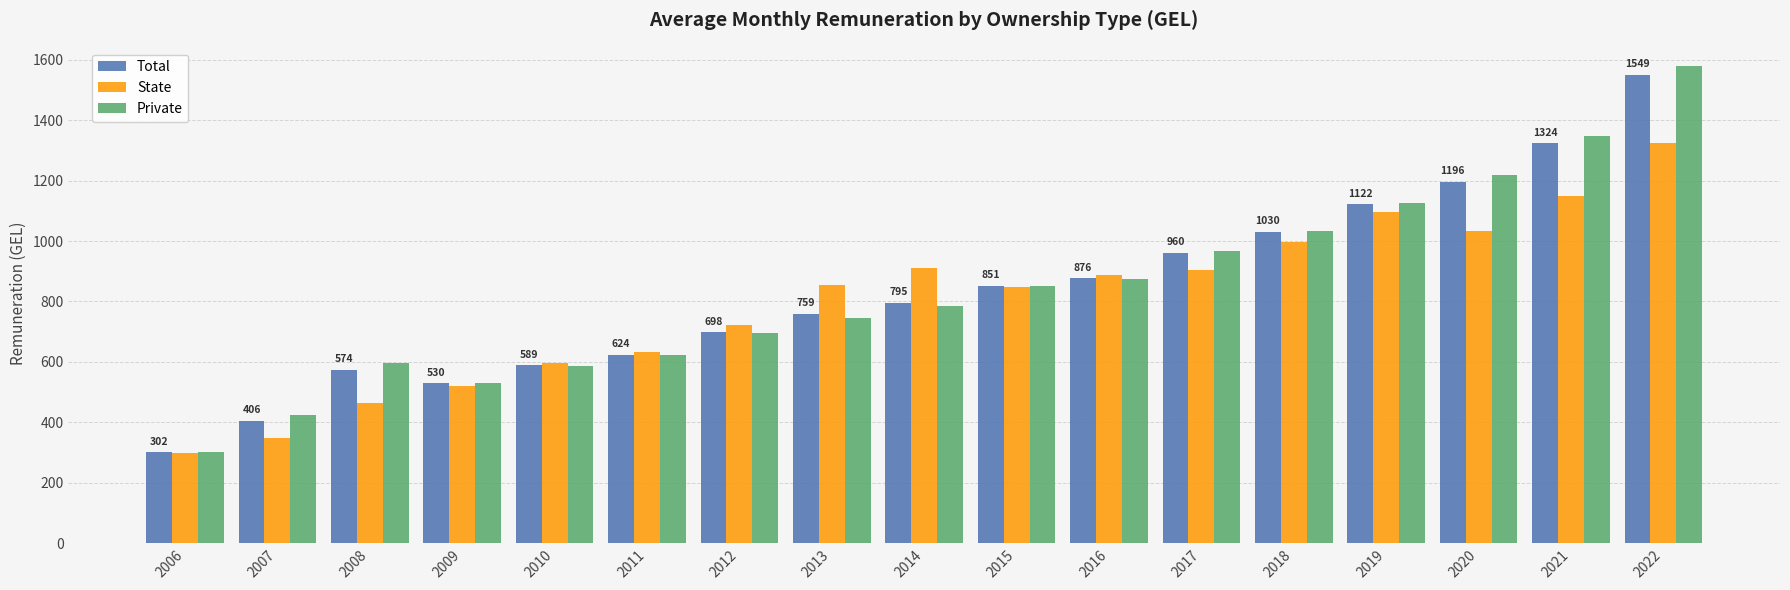

True or false: State has a value of 463.2 at 2008.

True